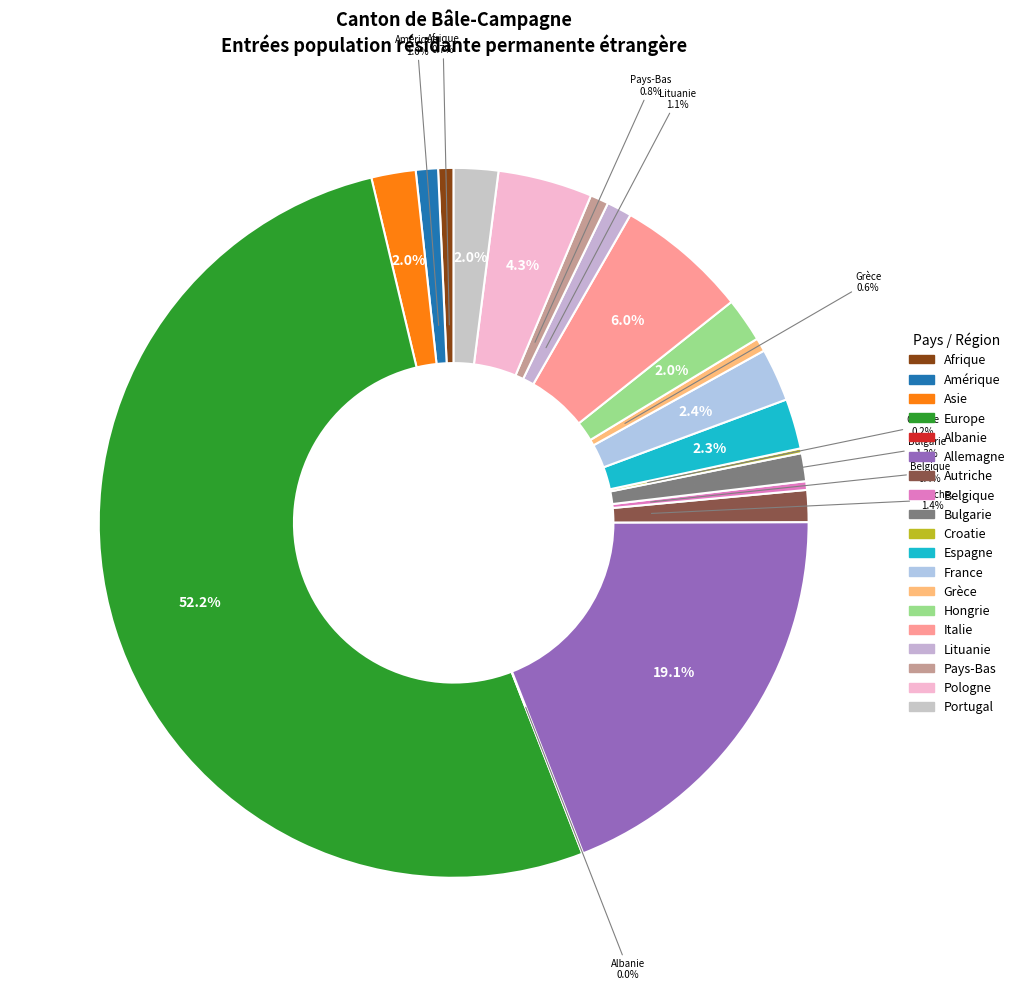

Which has a higher value, Allemagne or Autriche?

Allemagne